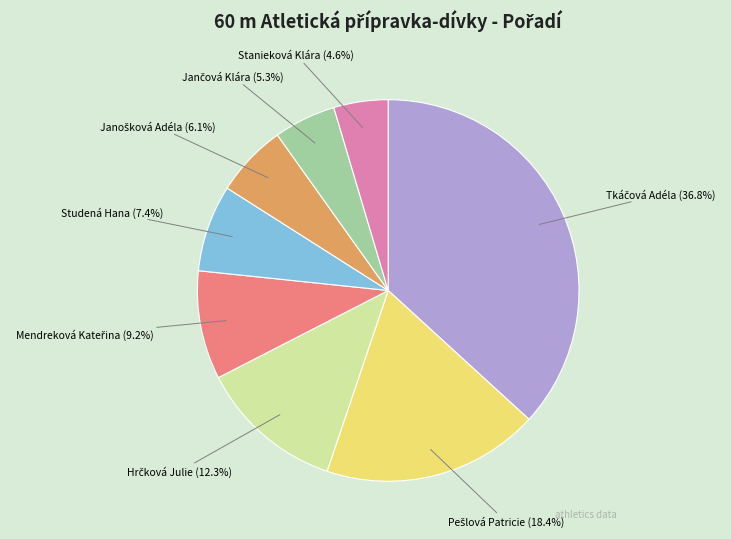

How many segments does this pie chart have?

8